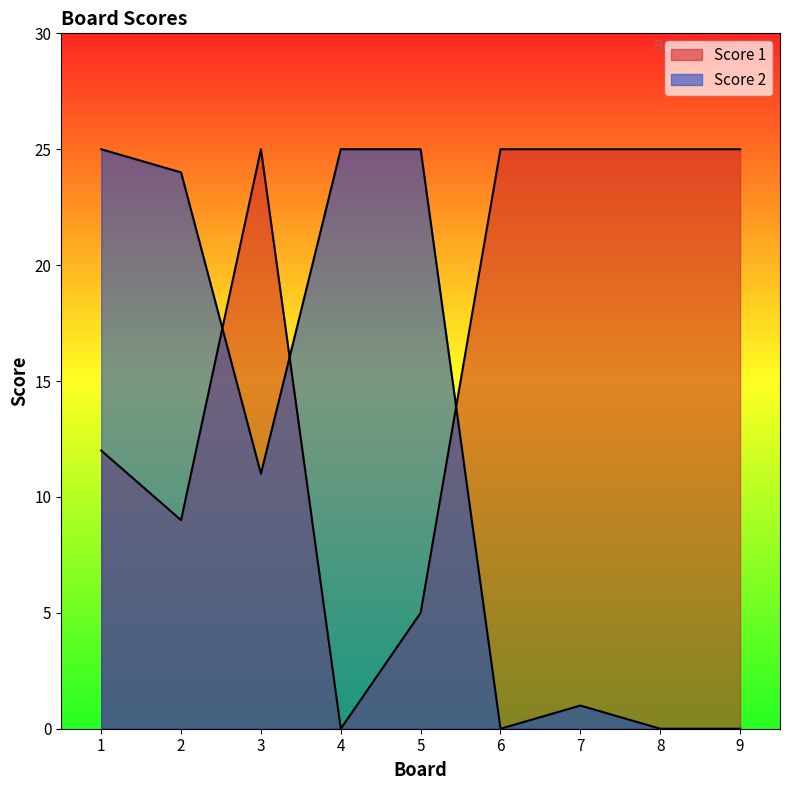

Reading right to left, extract all data points from this chart.

Score 1: 25	25	25	25	5	0	25	9	12
Score 2: 0	0	1	0	25	25	11	24	25